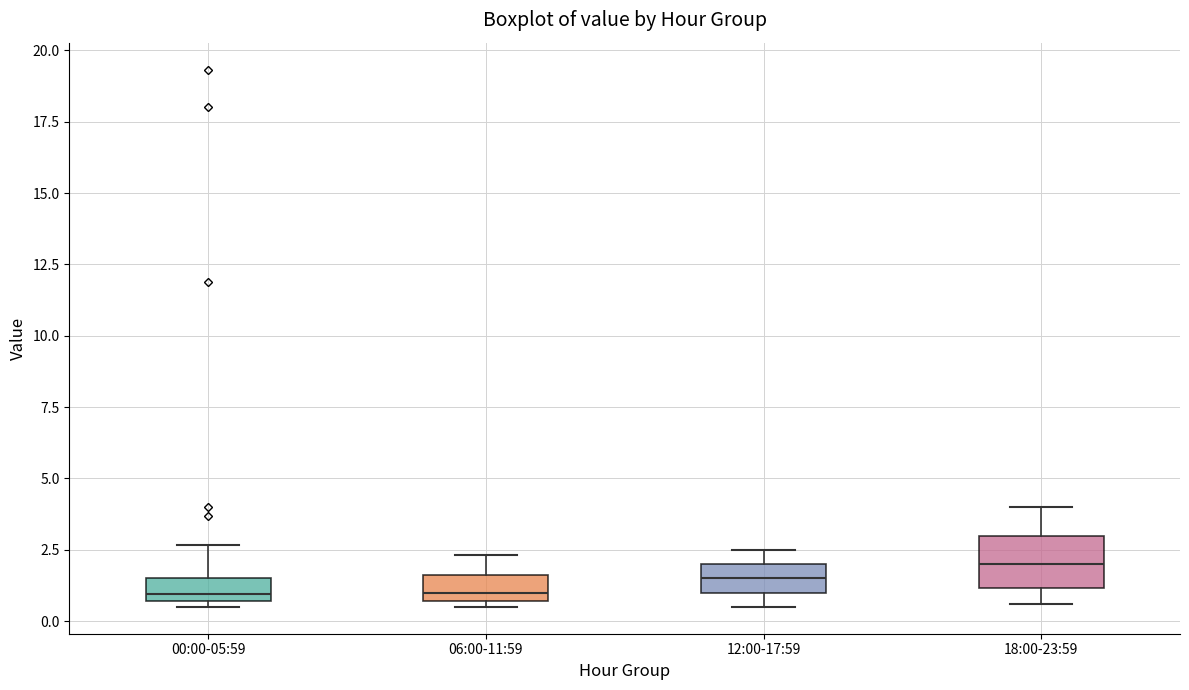

Comparing the boxes themselves (not the whiskers), which one is the tallest?

18:00-23:59